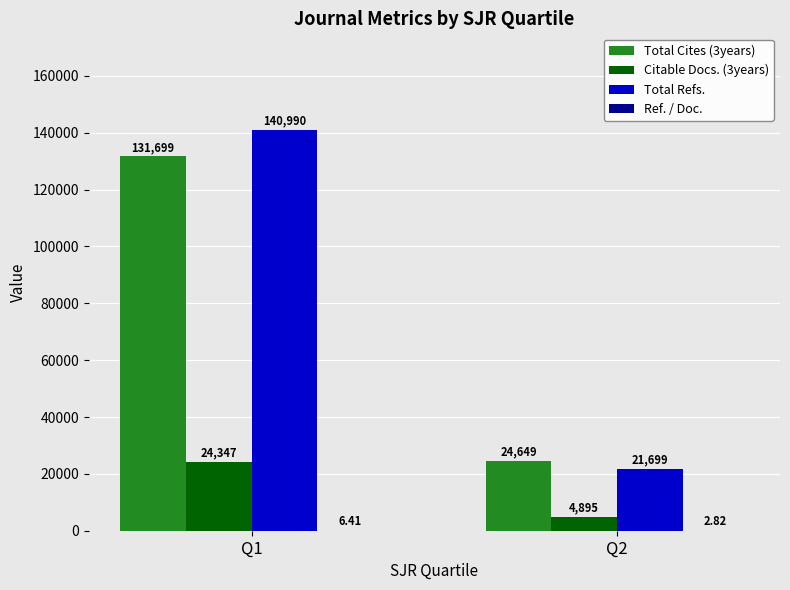

Between Q1 and Q2, which series saw the biggest shift?

Total Refs.